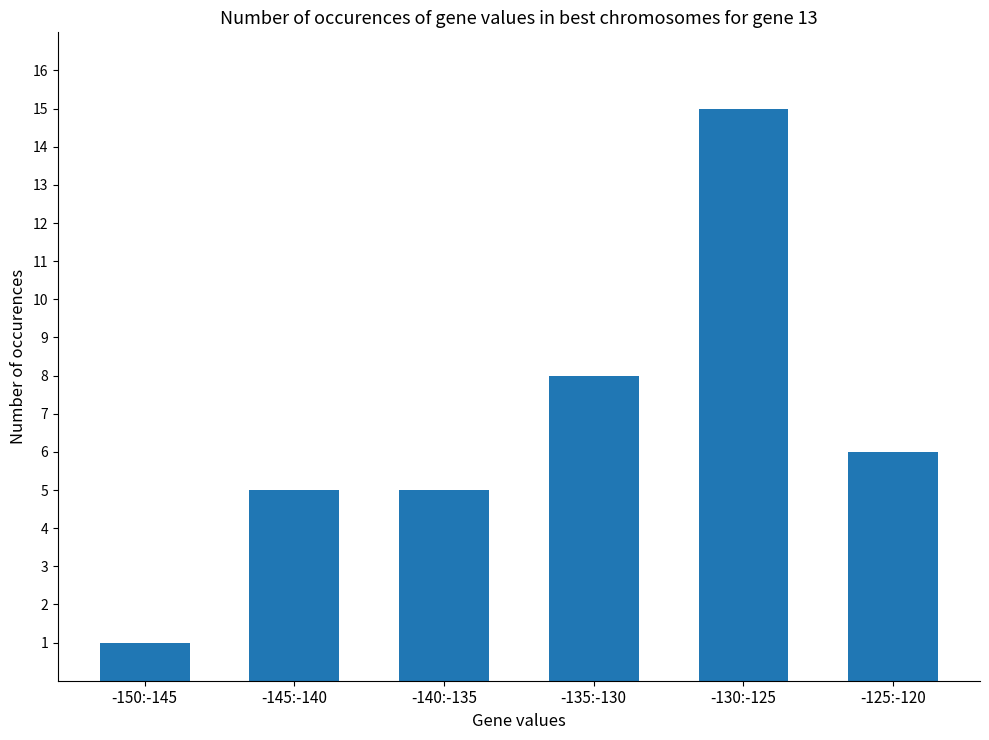

Reading right to left, what are all the values shown in this chart?

-125:-120=6	-130:-125=15	-135:-130=8	-140:-135=5	-145:-140=5	-150:-145=1